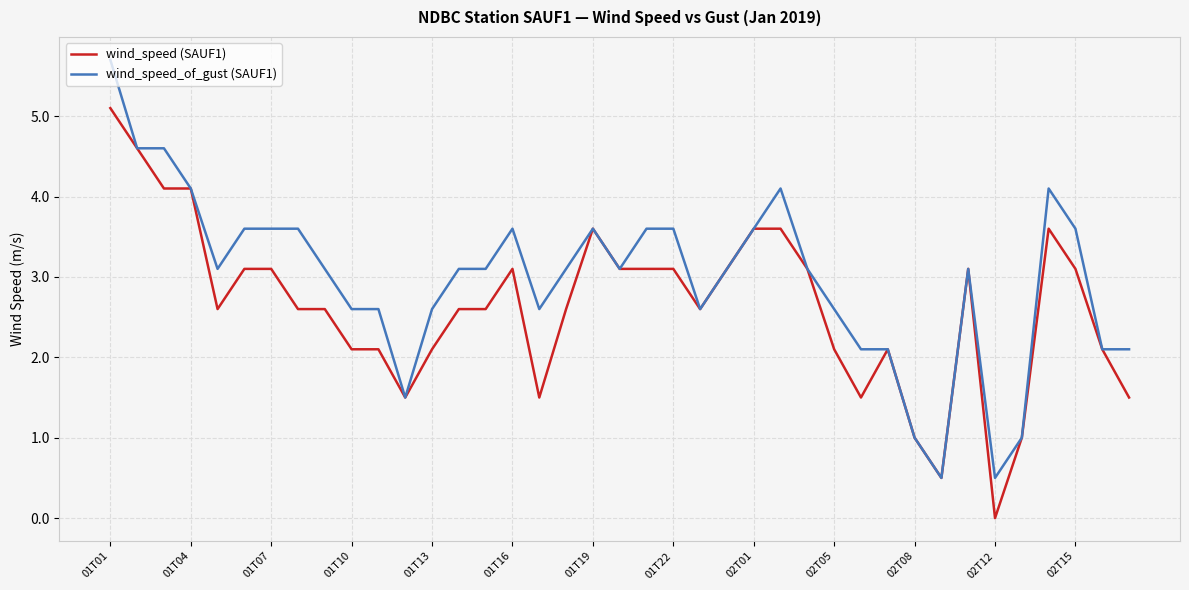

Which series has the widest spread of values?

wind_speed_of_gust (SAUF1)